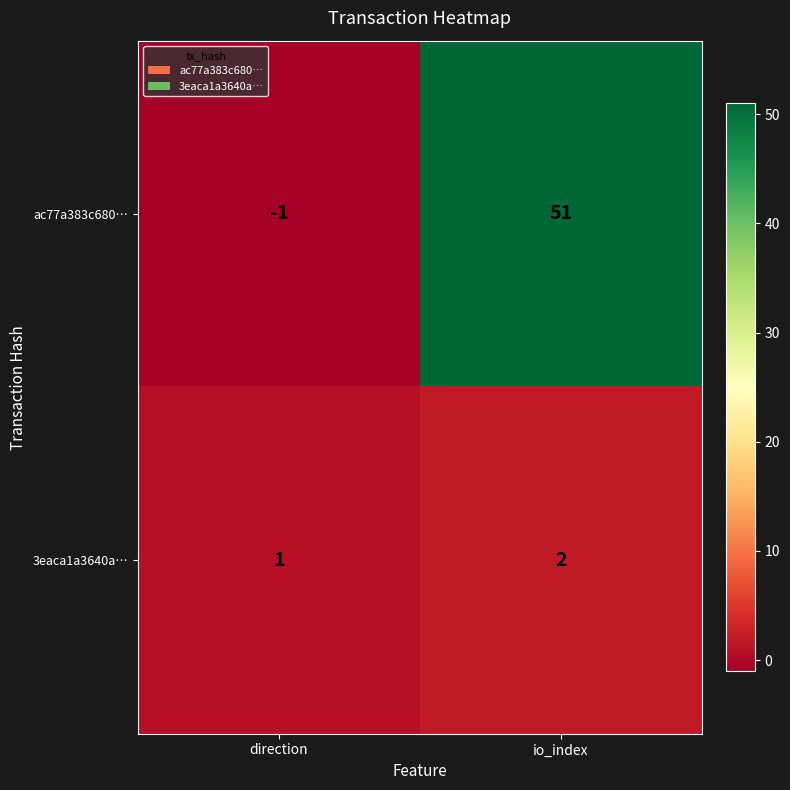

What is the total value across all series at io_index?

53